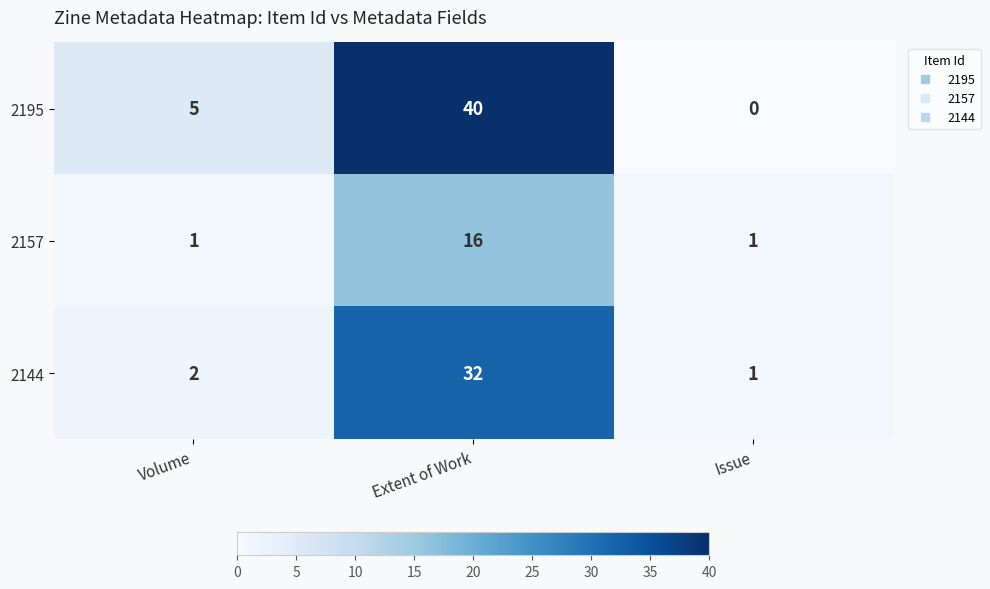

Rank the series at Extent of Work from lowest to highest value.

2157, 2144, 2195